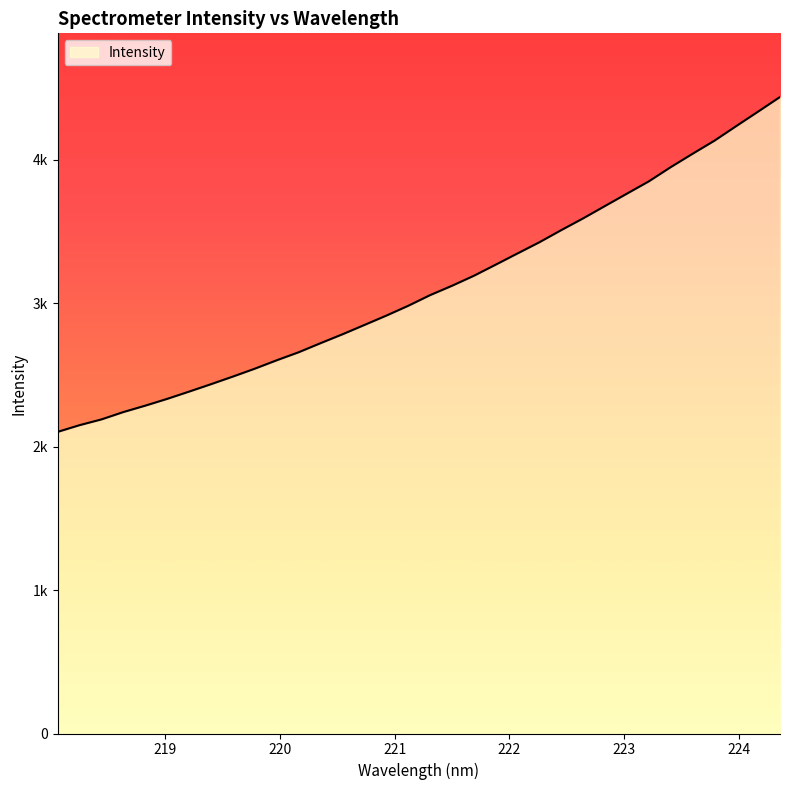

The chart shows a value of 4335.7 at 224.1709. True or false?

True